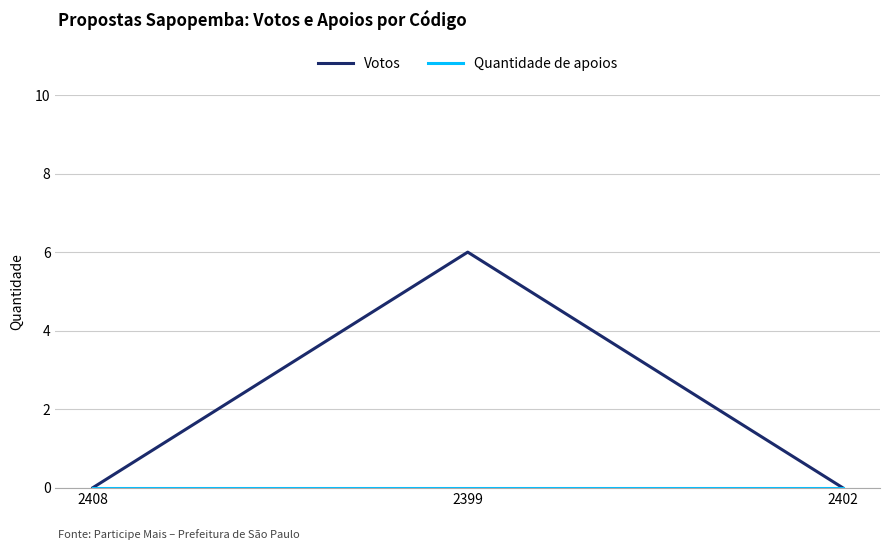

How many categories are shown in the chart?

3